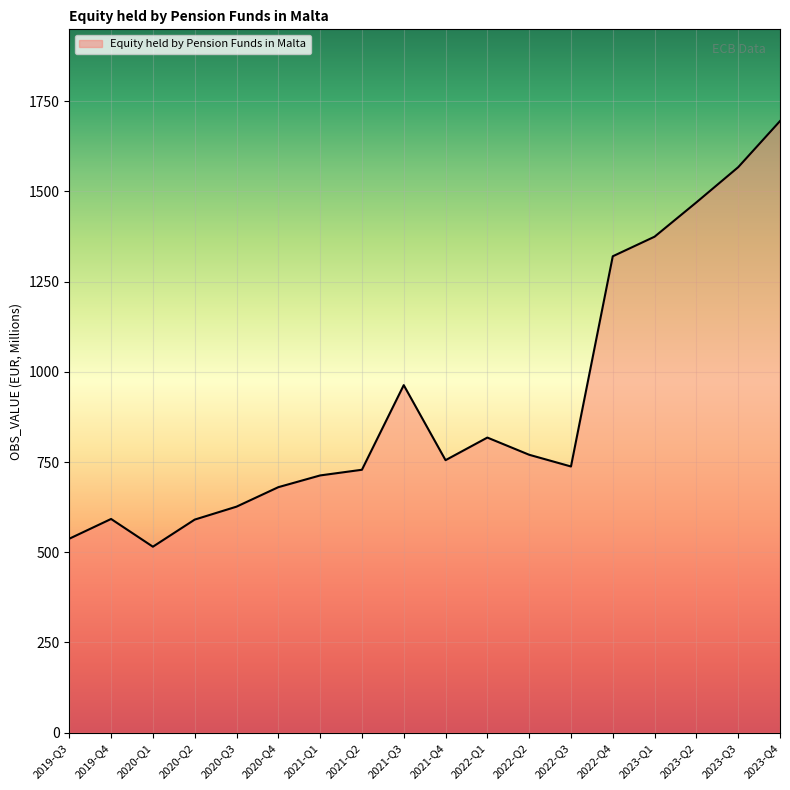

At which category does the chart reach its peak across all series?

2023-Q4